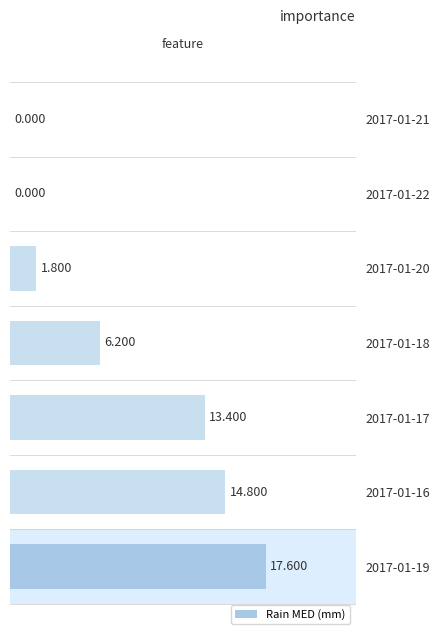

How many values exceed 6?

4